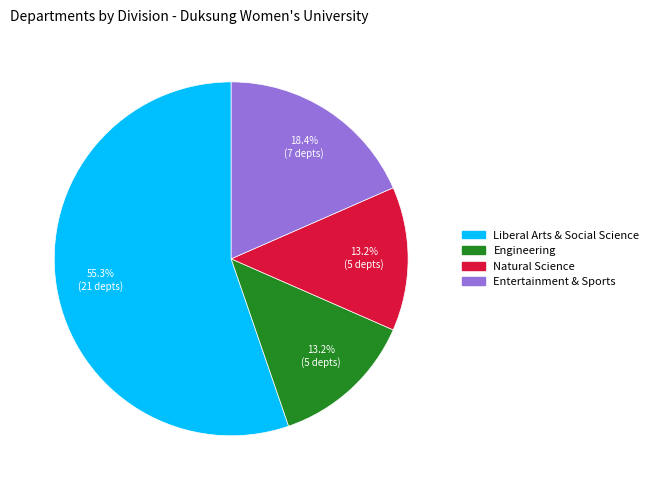

What percentage is the Liberal Arts & Social Science slice, to the nearest percent?

55%